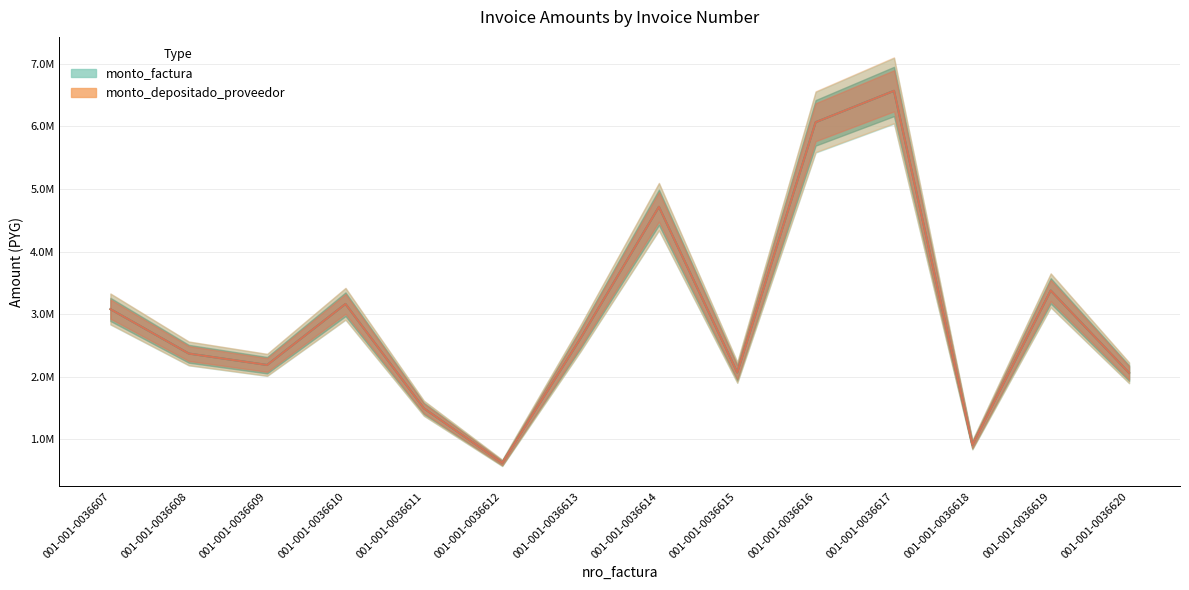

Rank the categories by monto_factura value from highest to lowest.

001-001-0036617, 001-001-0036616, 001-001-0036614, 001-001-0036619, 001-001-0036610, 001-001-0036607, 001-001-0036613, 001-001-0036608, 001-001-0036609, 001-001-0036615, 001-001-0036620, 001-001-0036611, 001-001-0036618, 001-001-0036612